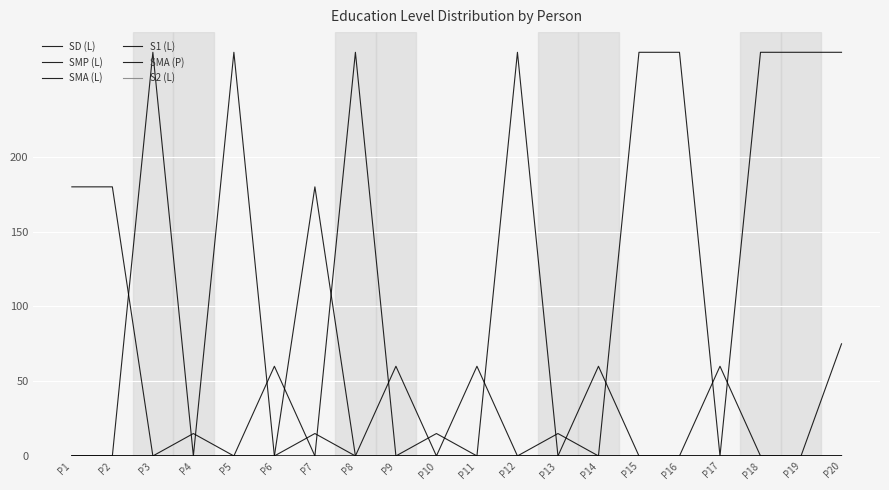

Does the chart have visible grid lines?

Yes